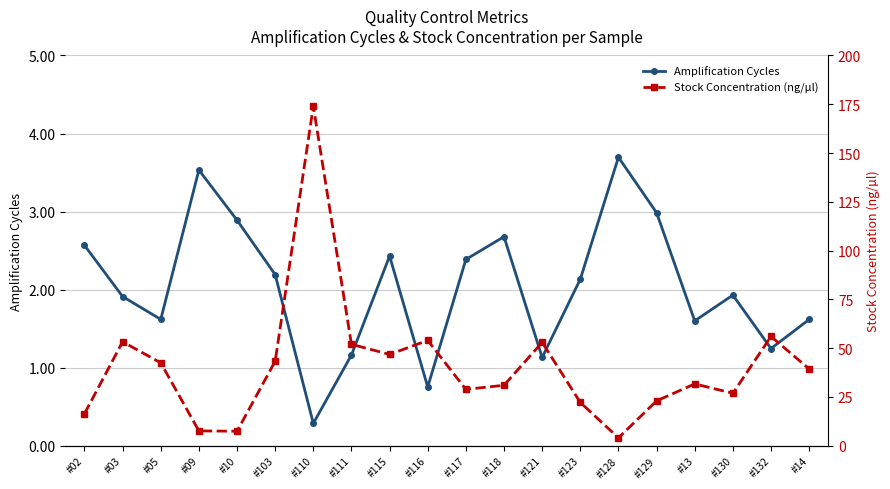

List the series in order of their peak value, lowest first.

Amplification Cycles, Stock Concentration (ng/µl)